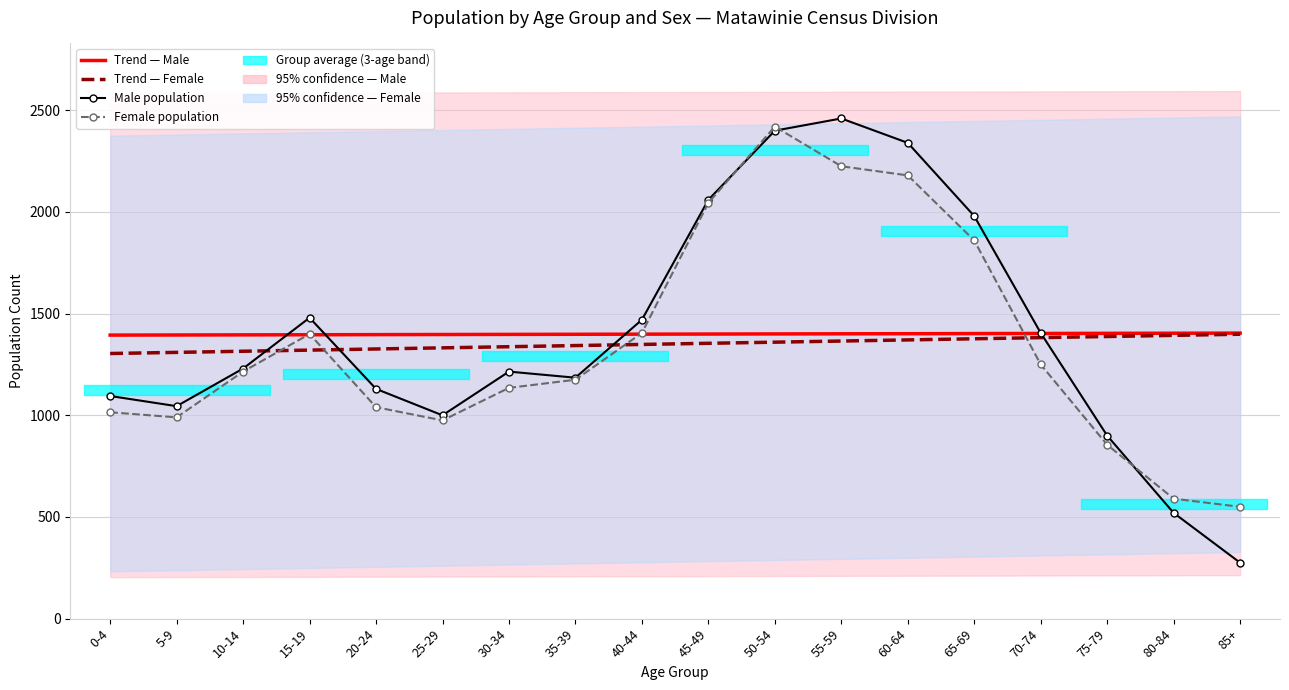

Rank the series by their maximum value, from lowest to highest.

Trend — Female, Trend — Male, Female population, Male population